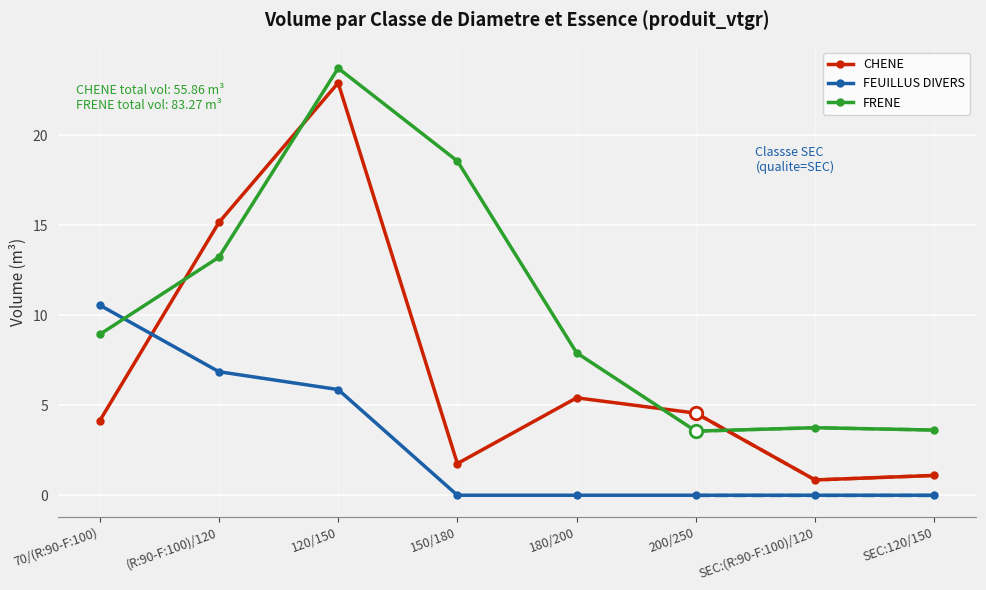

How many values in the FRENE series are below 8?

4